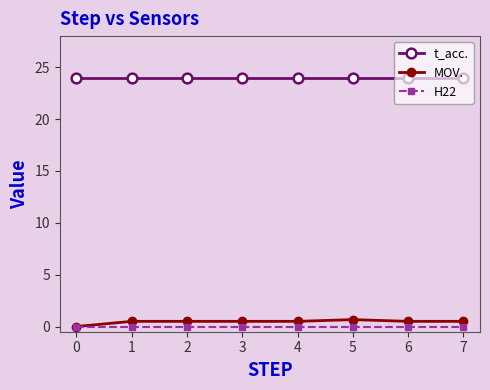

The value of H22 at 6 is 0.0. True or false?

True